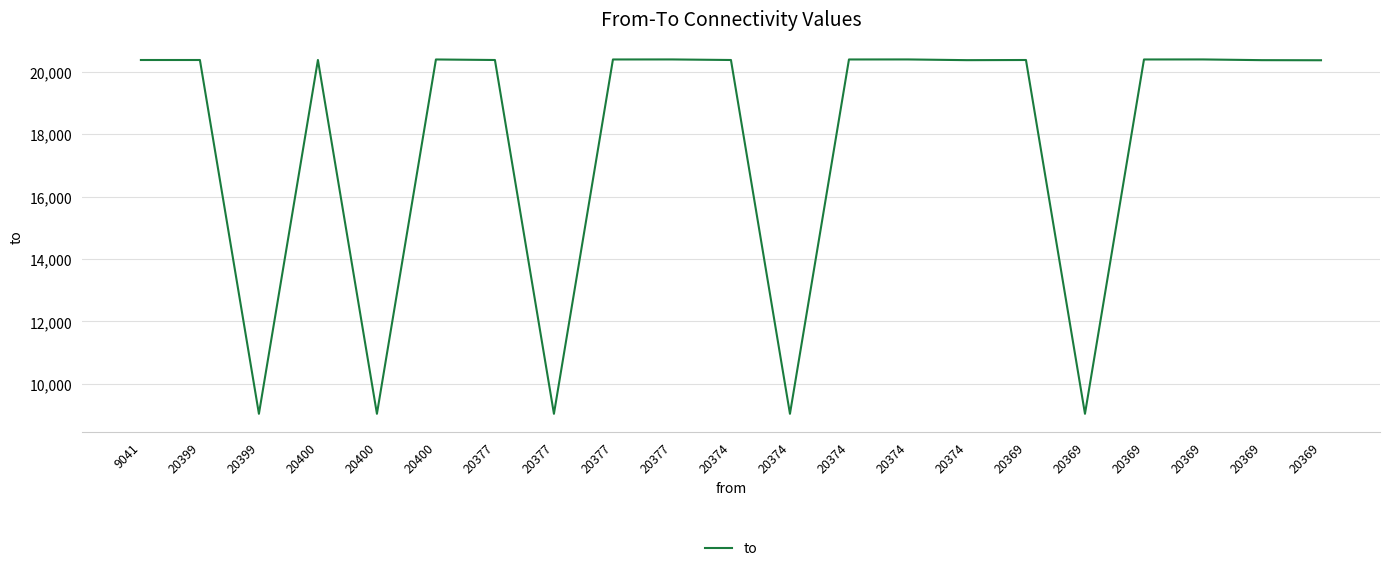

Does the chart have visible grid lines?

Yes